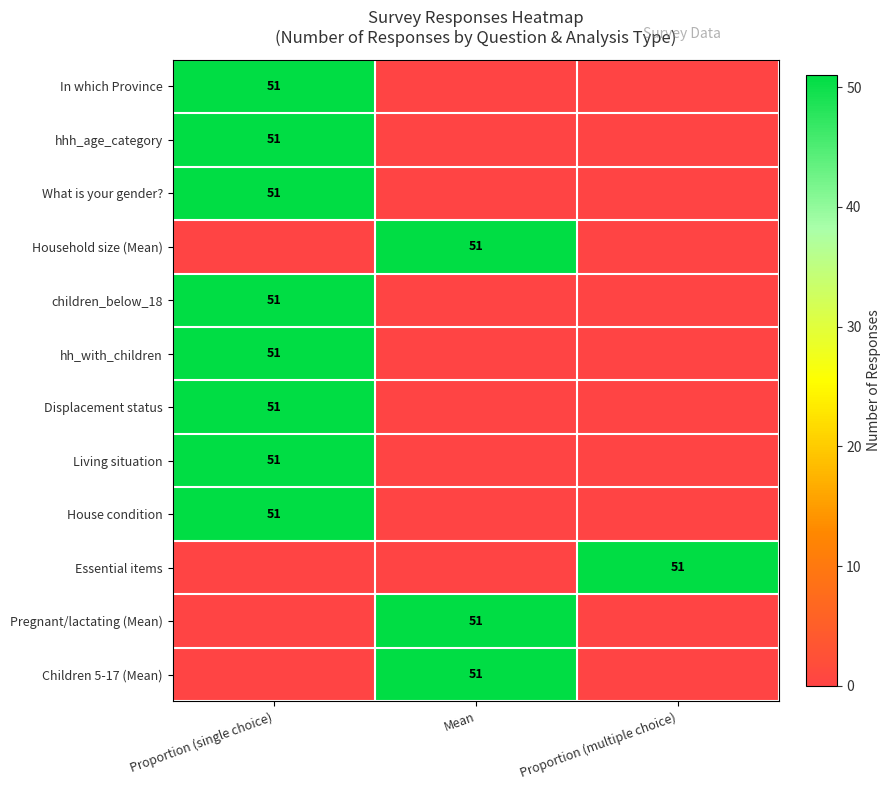

The Essential items series shows 51 at Proportion (multiple choice). True or false?

True